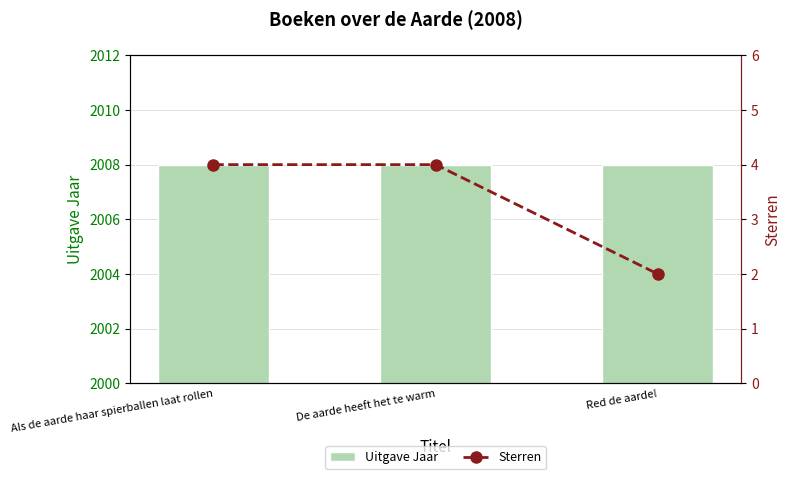

Which has a higher value, Red de aarde! or De aarde heeft het te warm?

Red de aarde!